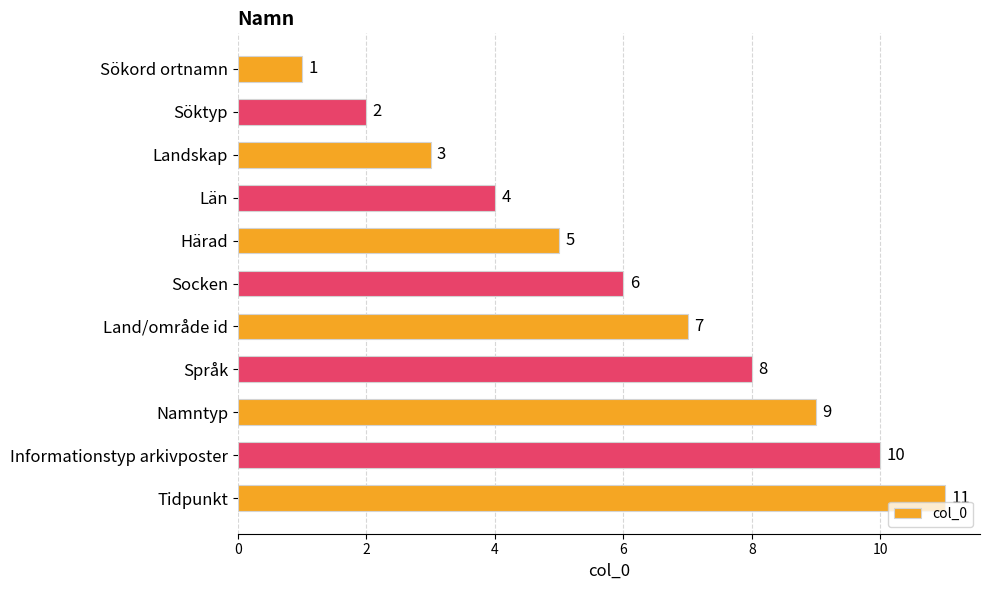

True or false: the data shows 4 at Land/område id.

False